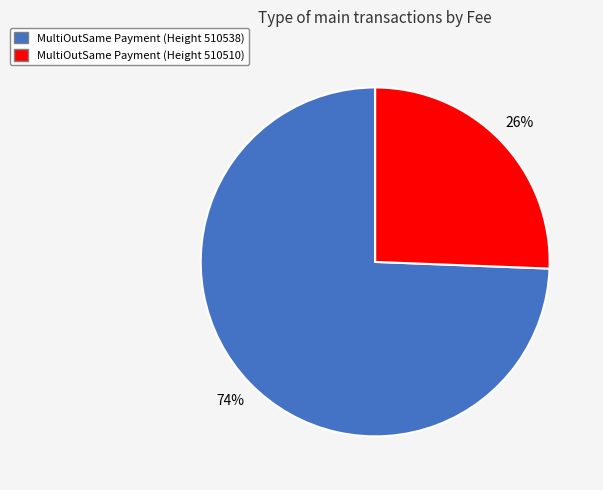

Rank the categories by value from lowest to highest.

MultiOutSame Payment (Height 510510), MultiOutSame Payment (Height 510538)